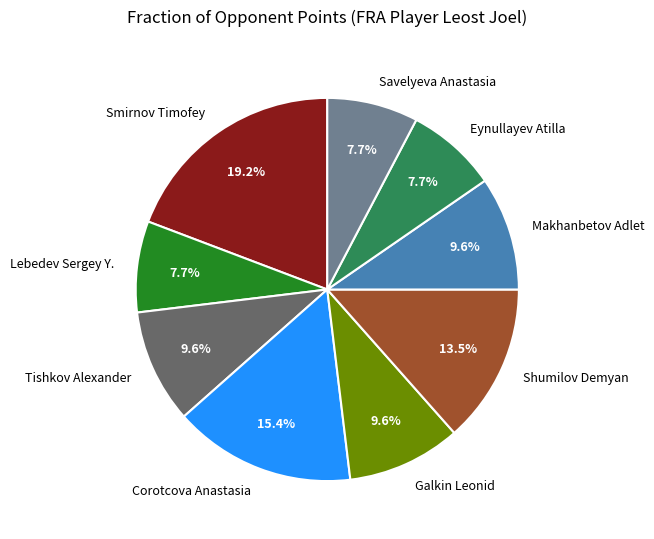

How many slices are in this pie chart?

9